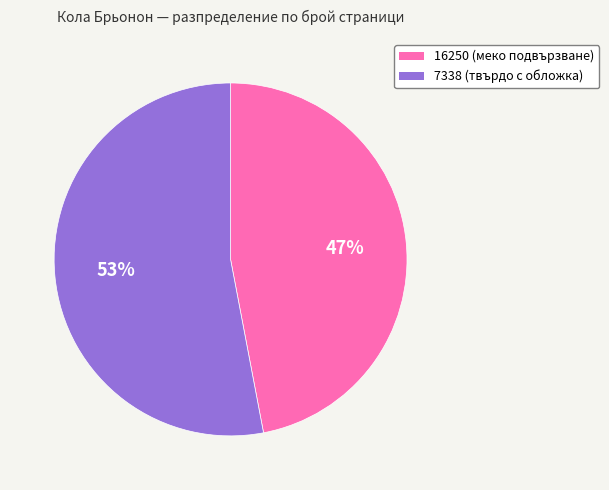

How many slices are in this pie chart?

2